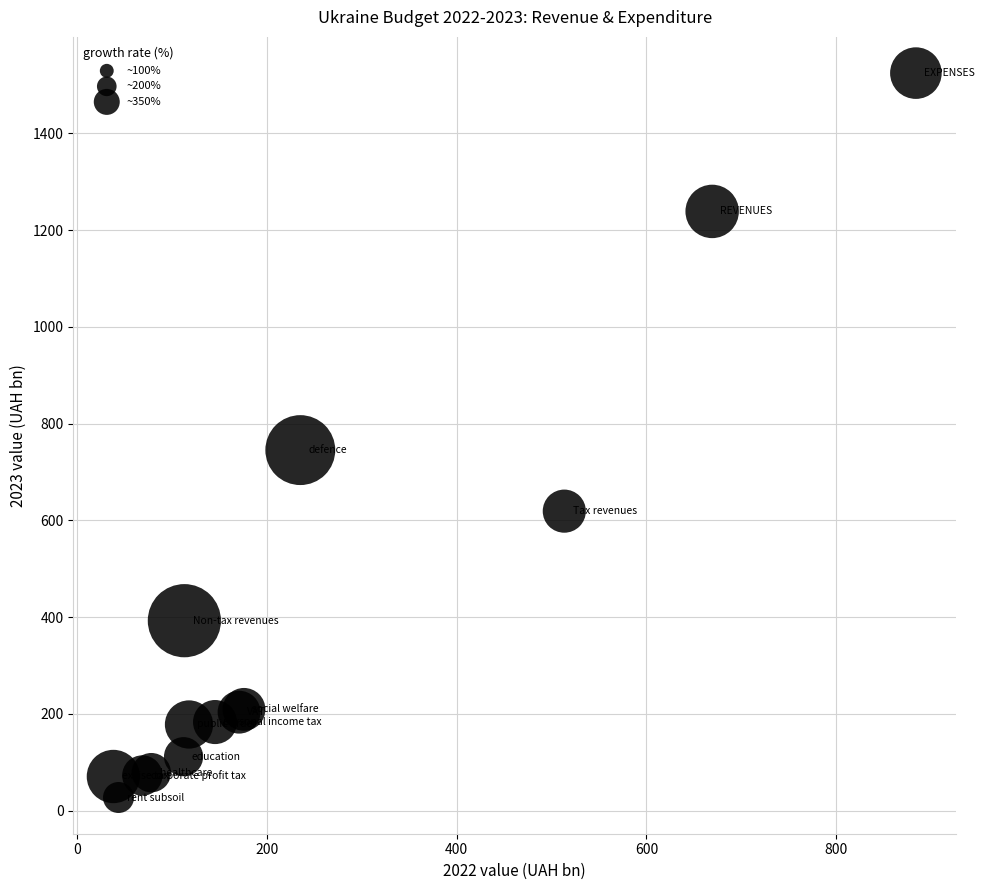

What Y value in the scatter plot is closest to 775?

745.4